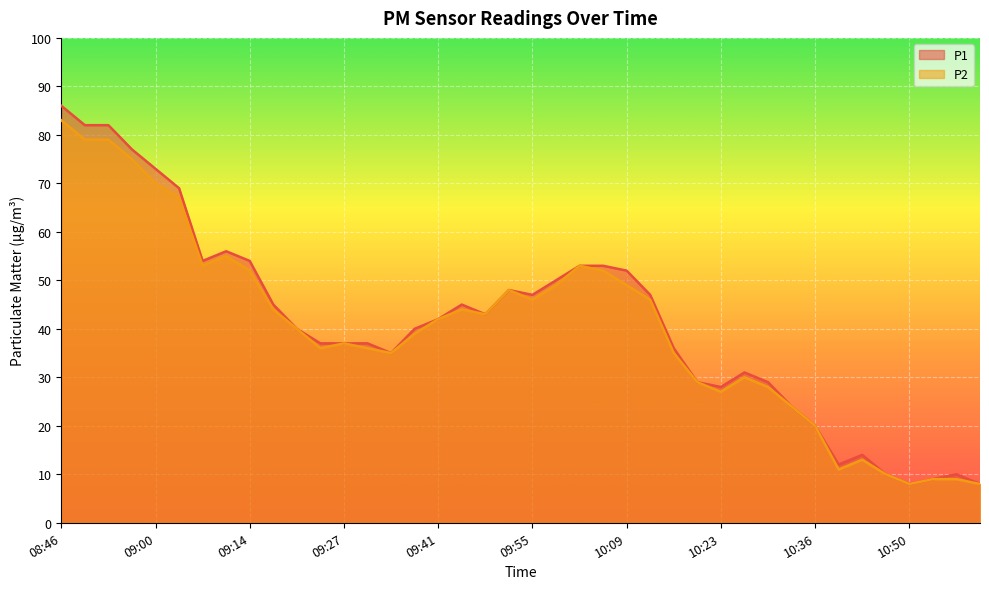

List the series in order of their peak value, lowest first.

P2, P1